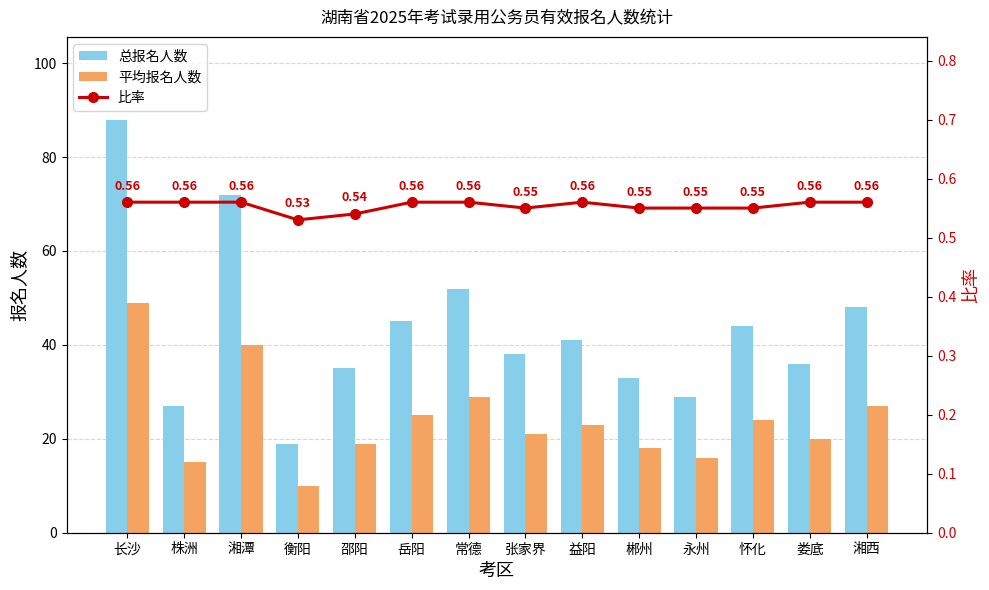

List the series in order of their overall mean, highest first.

总报名人数, 平均报名人数, 比率